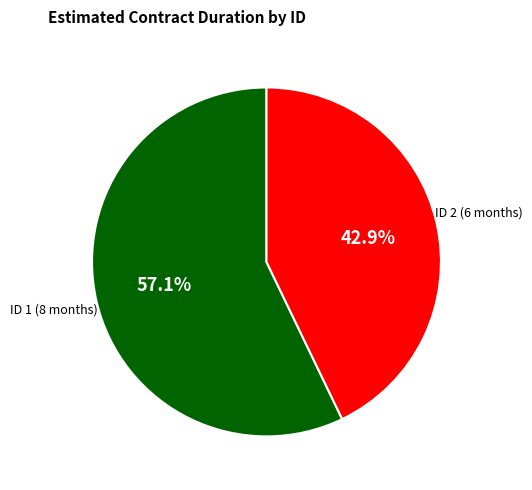

Which category has the smallest portion of the pie?

ID 2 (6 months)